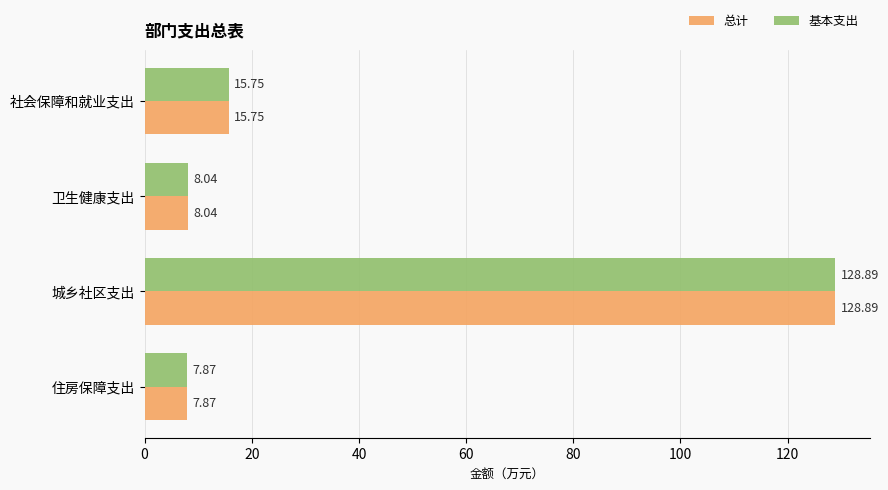

At which label does 基本支出 reach its minimum?

住房保障支出